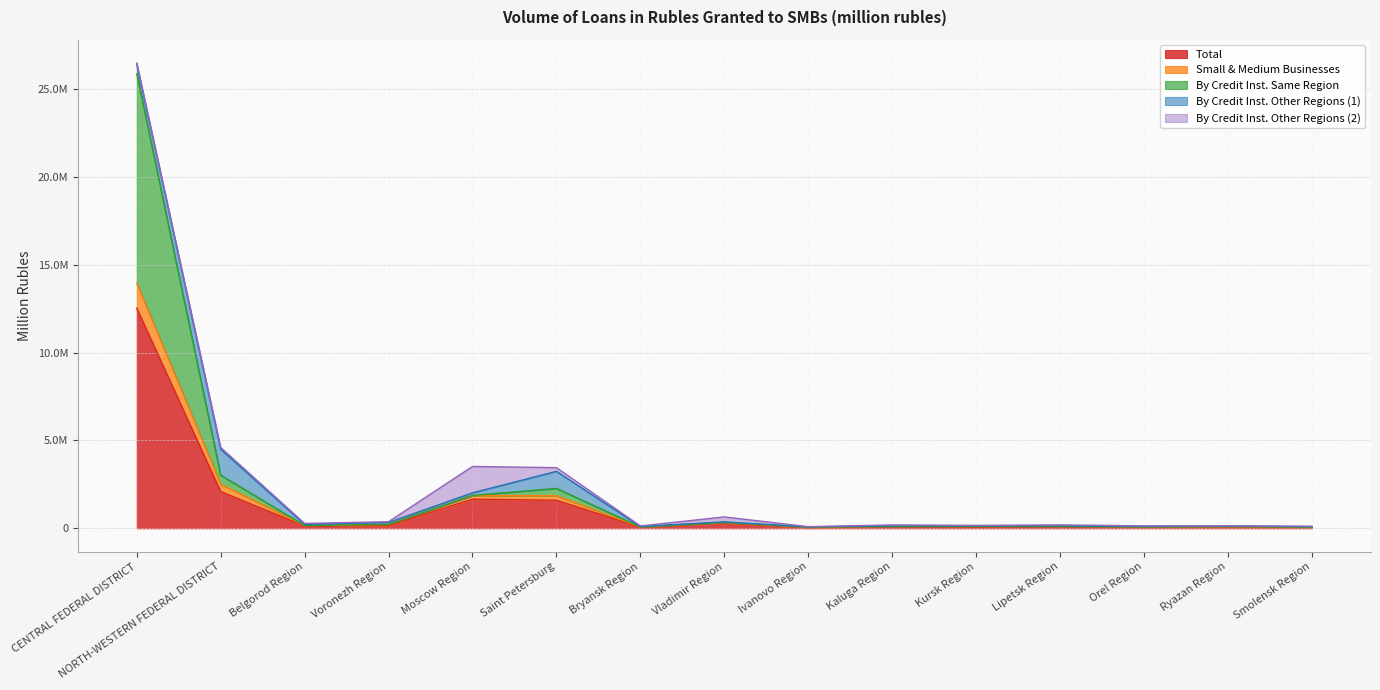

What is the approximate value of Small & Medium Businesses at Vladimir Region, to the nearest 100?

334600